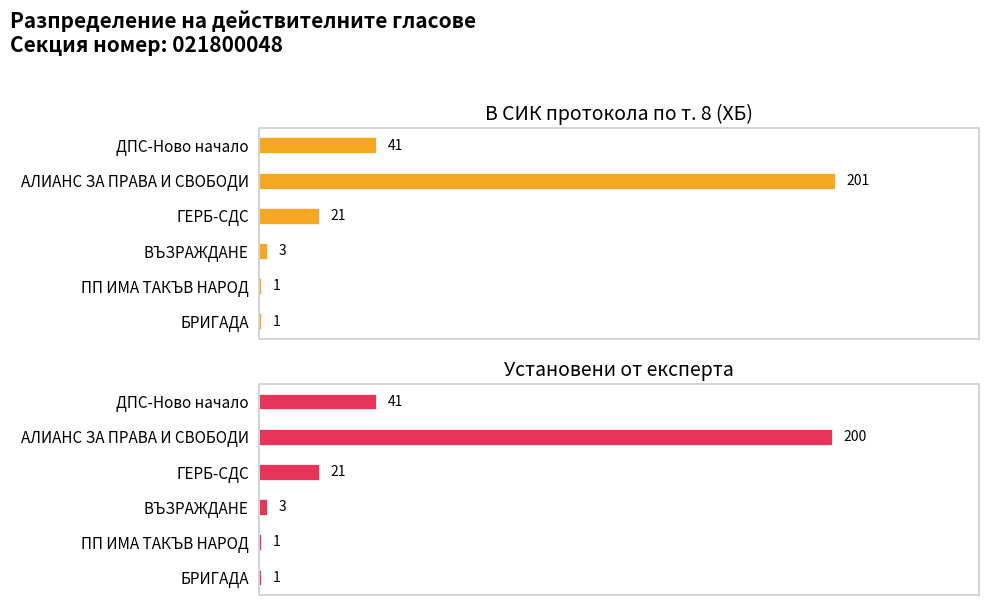

Read the Установени от експерта value at ПП ИМА ТАКЪВ НАРОД.

1